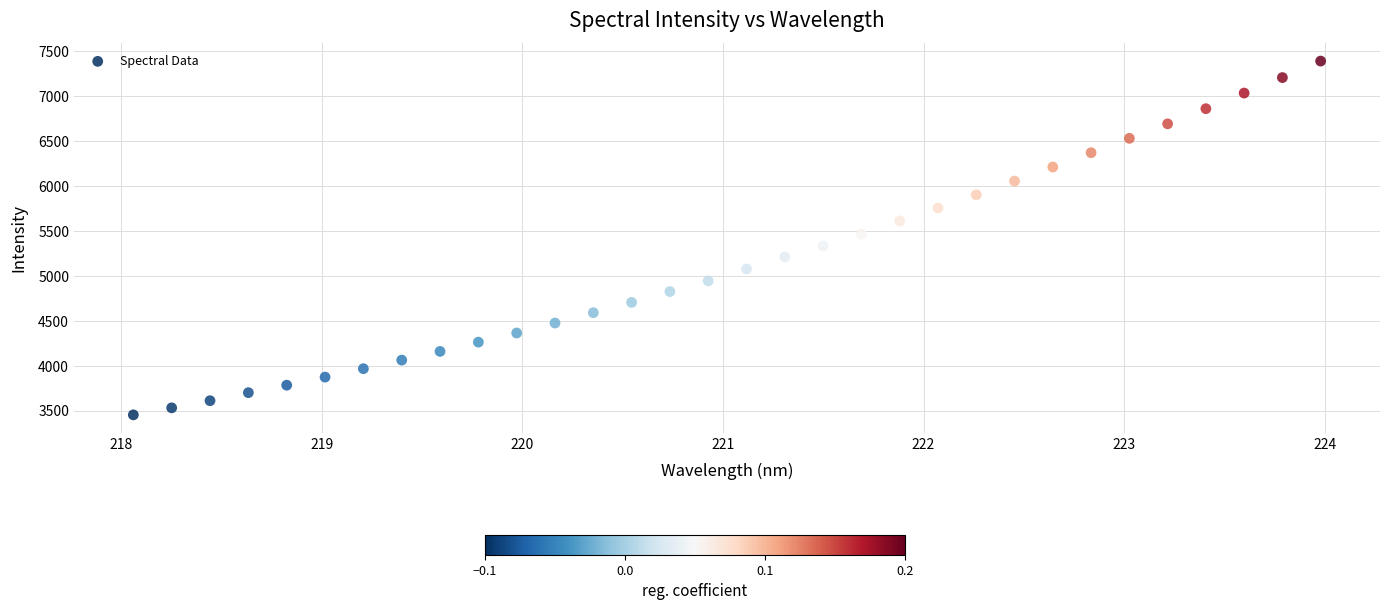

What Y value in the scatter plot is closest to 5421?

5464.6